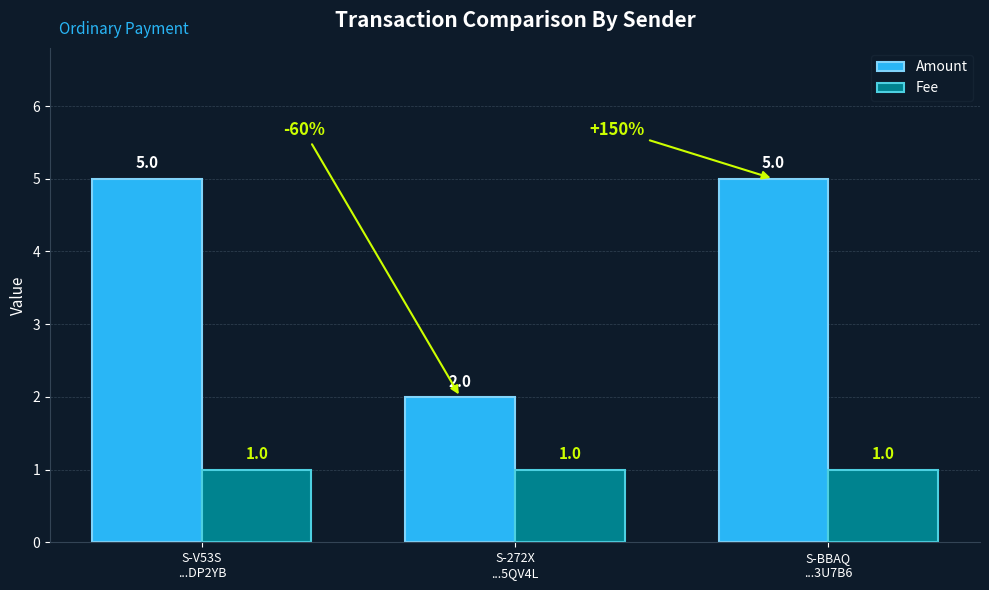

What is the minimum value shown in the chart?

1